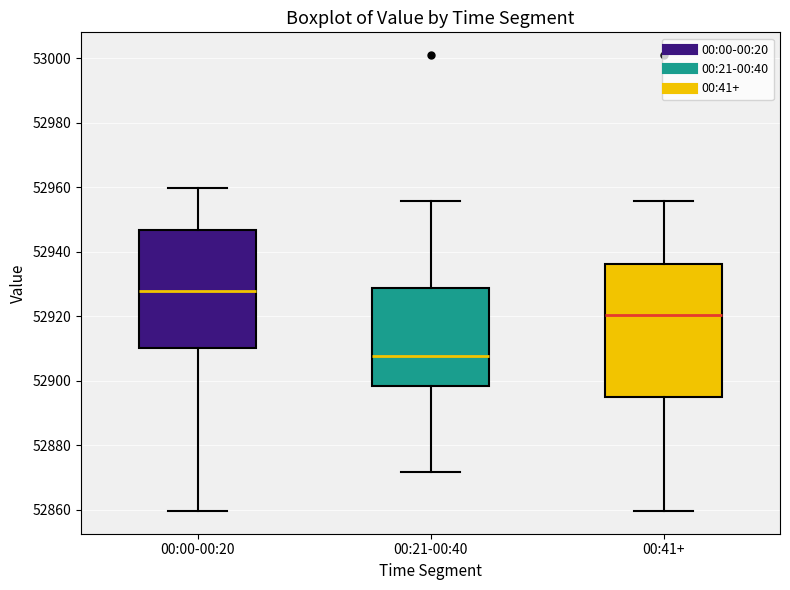

Reading left to right, read every box against the y-axis: the position of its median line, the range the box covers, and the ends of its whiskers. The values are not printed on the chart, so give them approximately, as read against the axis.

00:00-00:20: median 52928, box 52910 to 52946, whiskers 52860 to 52960
00:21-00:40: median 52908, box 52898 to 52928, whiskers 52872 to 52956
00:41+: median 52920, box 52894 to 52936, whiskers 52860 to 52956